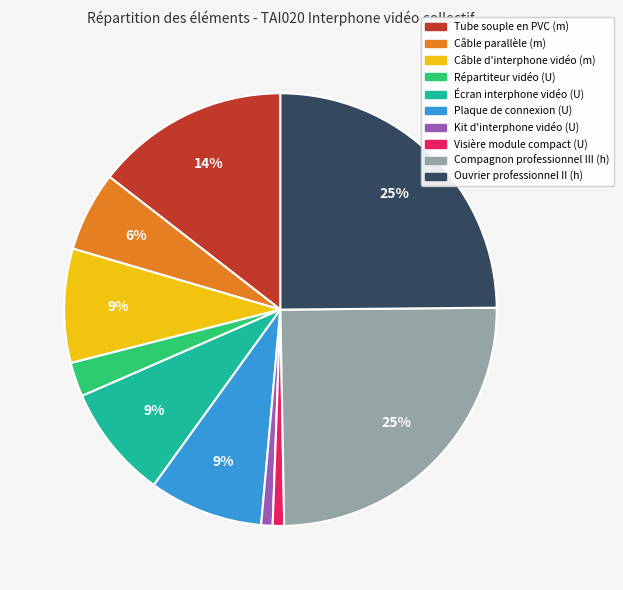

To the nearest percent, what is the difference between the largest and smallest slice percentages?

24%